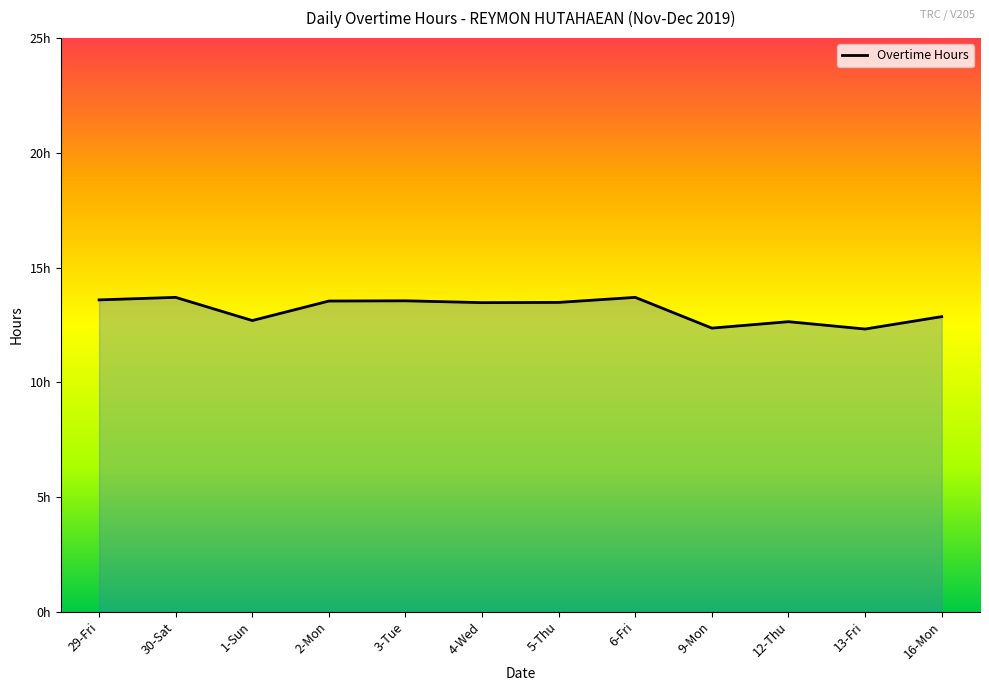

What is the difference between the values at 4-Wed and 6-Fri?

0.2